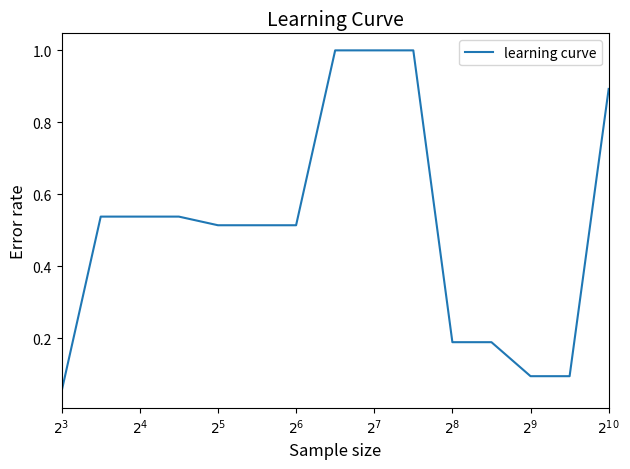

What is the difference between the maximum and minimum values?

0.9